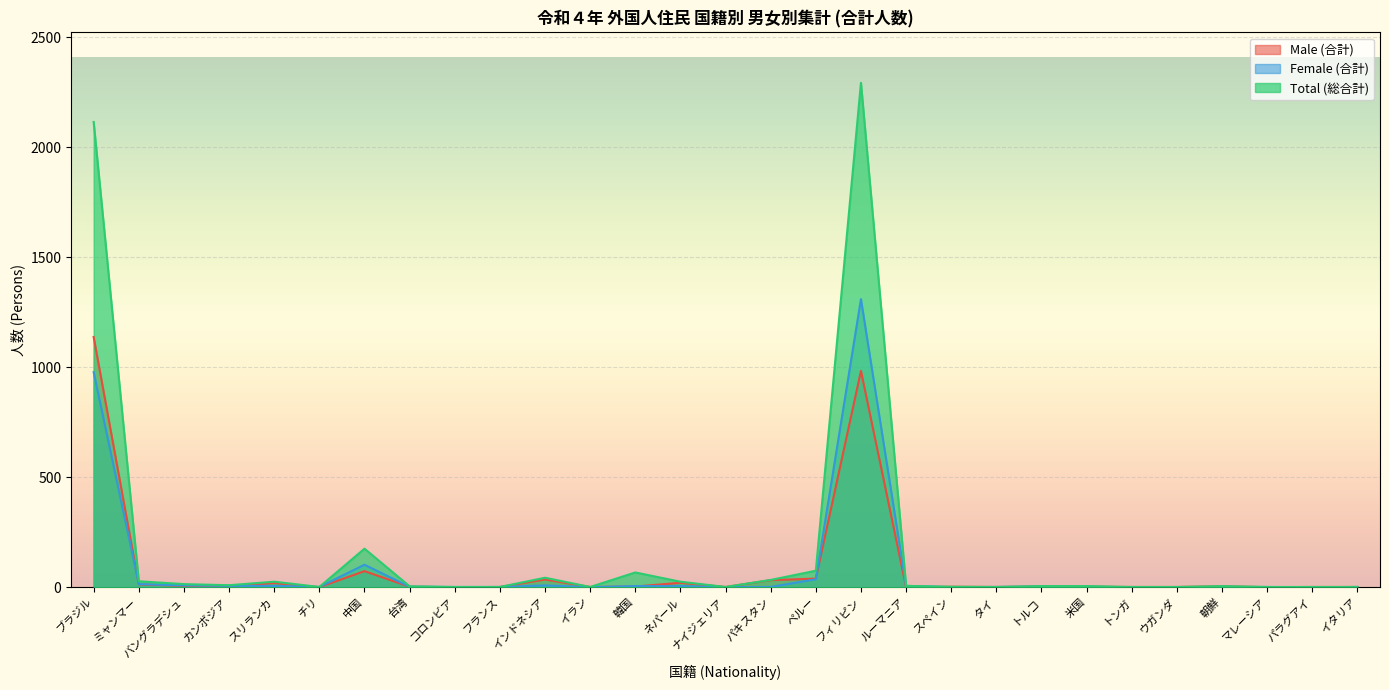

Where is the first local minimum for Female (合計)?

チリ